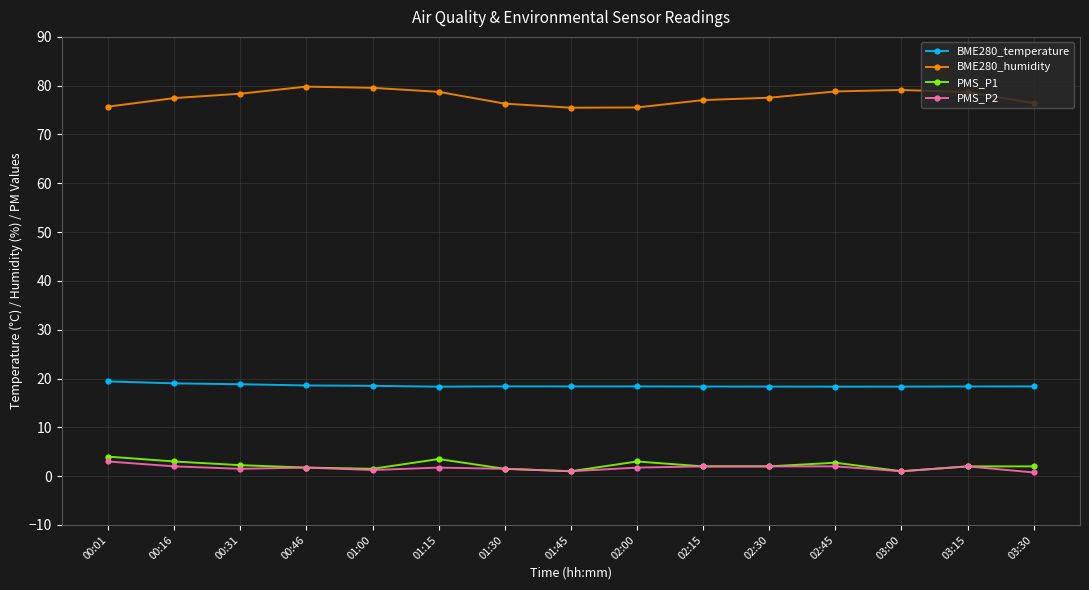

Which series has the largest total across all categories?

BME280_humidity